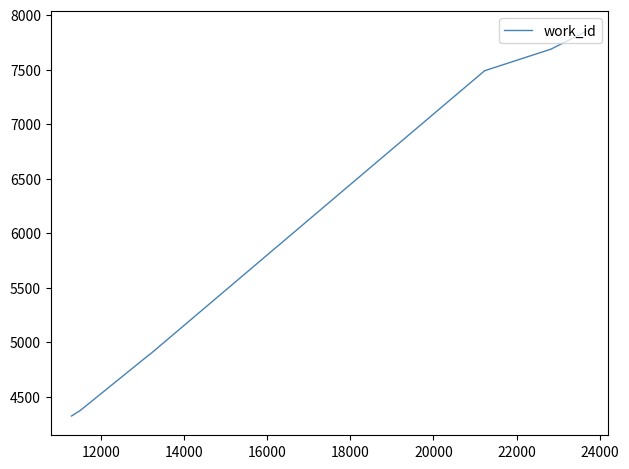

What is the difference between the maximum and minimum values?

3530